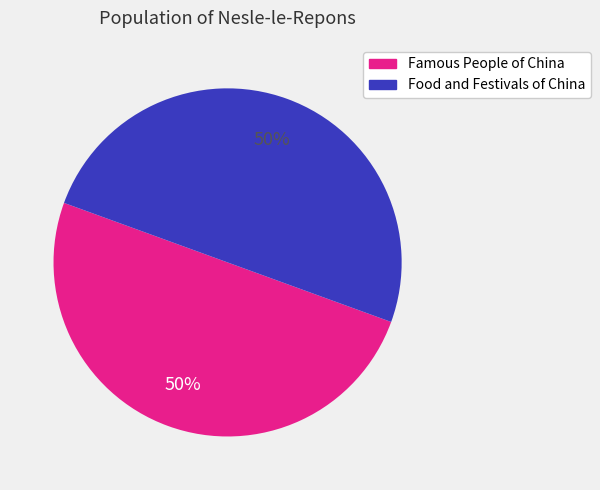

Combined, do Famous People of China and Food and Festivals of China account for over 50%?

Yes